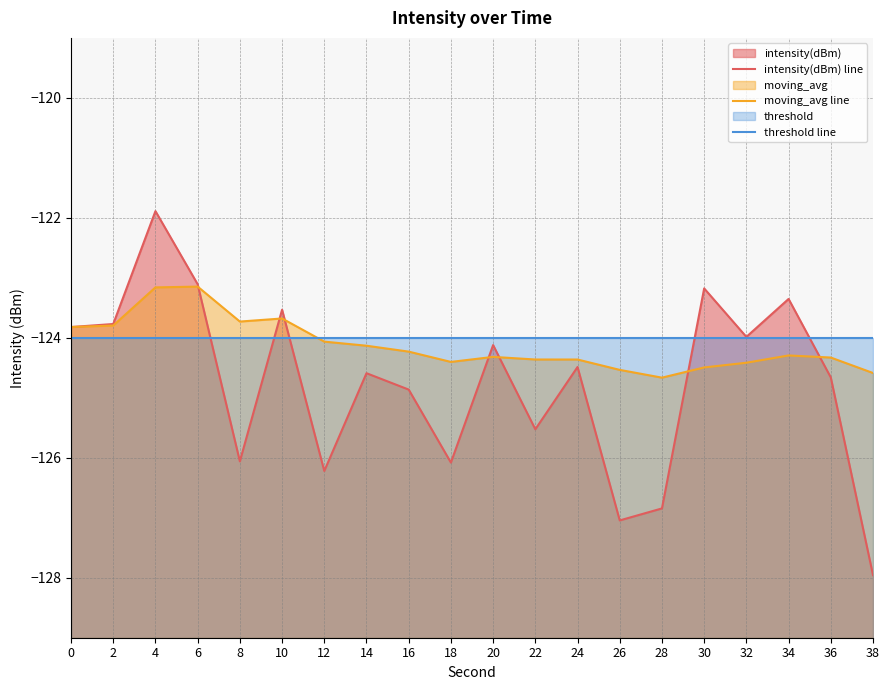

Reading left to right, what are all the values shown in this chart?

intensity(dBm) line: -123.8	-123.8	-121.9	-123.1	-126.1	-123.5	-126.2	-124.6	-124.9	-126.1	-124.1	-125.5	-124.5	-127.0	-126.8	-123.2	-124.0	-123.4	-124.7	-128.0
moving_avg line: -123.8	-123.8	-123.2	-123.1	-123.7	-123.7	-124.1	-124.1	-124.2	-124.4	-124.3	-124.4	-124.4	-124.5	-124.7	-124.5	-124.4	-124.3	-124.3	-124.6
threshold line: -124.0	-124.0	-124.0	-124.0	-124.0	-124.0	-124.0	-124.0	-124.0	-124.0	-124.0	-124.0	-124.0	-124.0	-124.0	-124.0	-124.0	-124.0	-124.0	-124.0